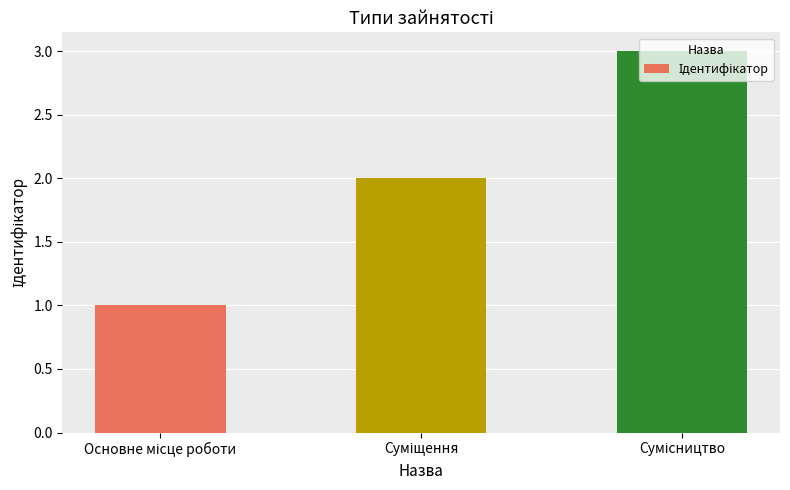

What is the greatest value displayed?

3